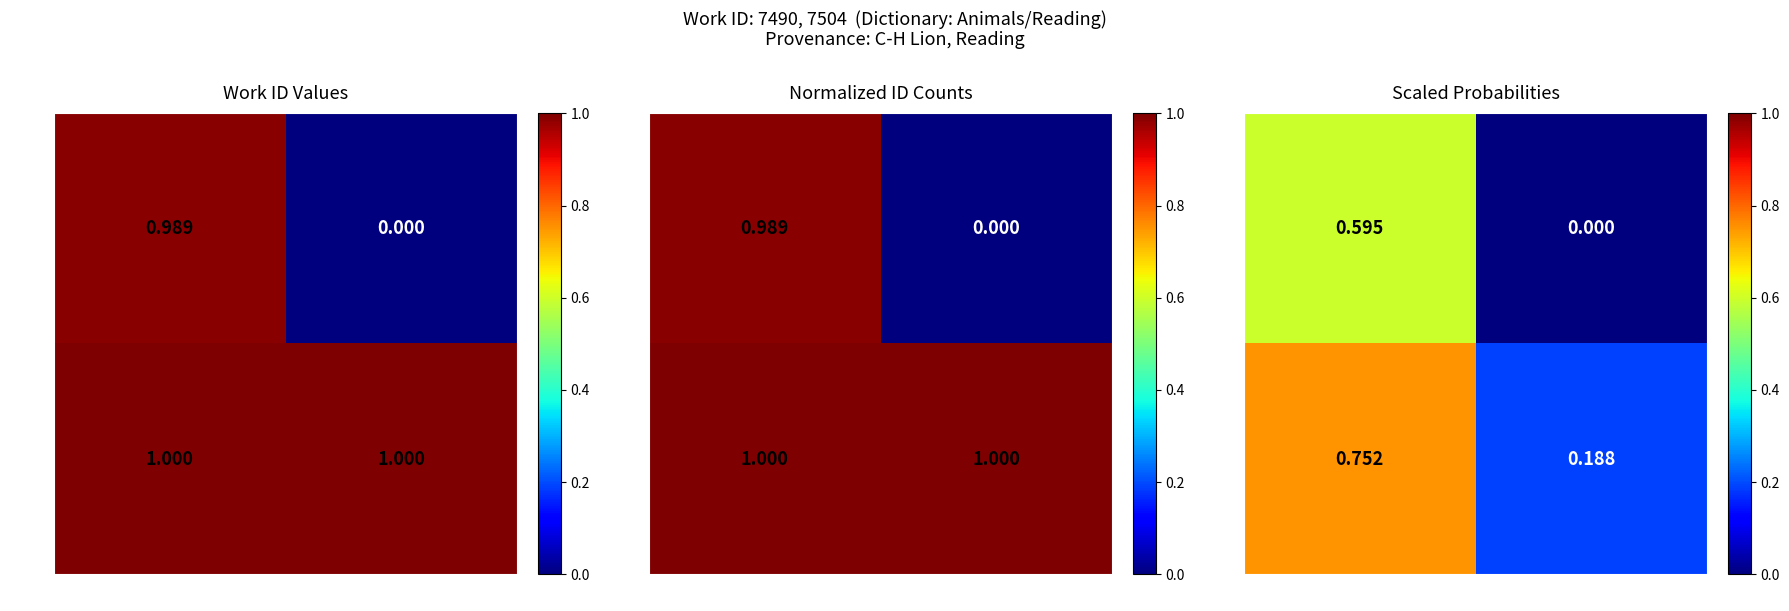

Rank the series by their maximum value, from lowest to highest.

7490, 7504